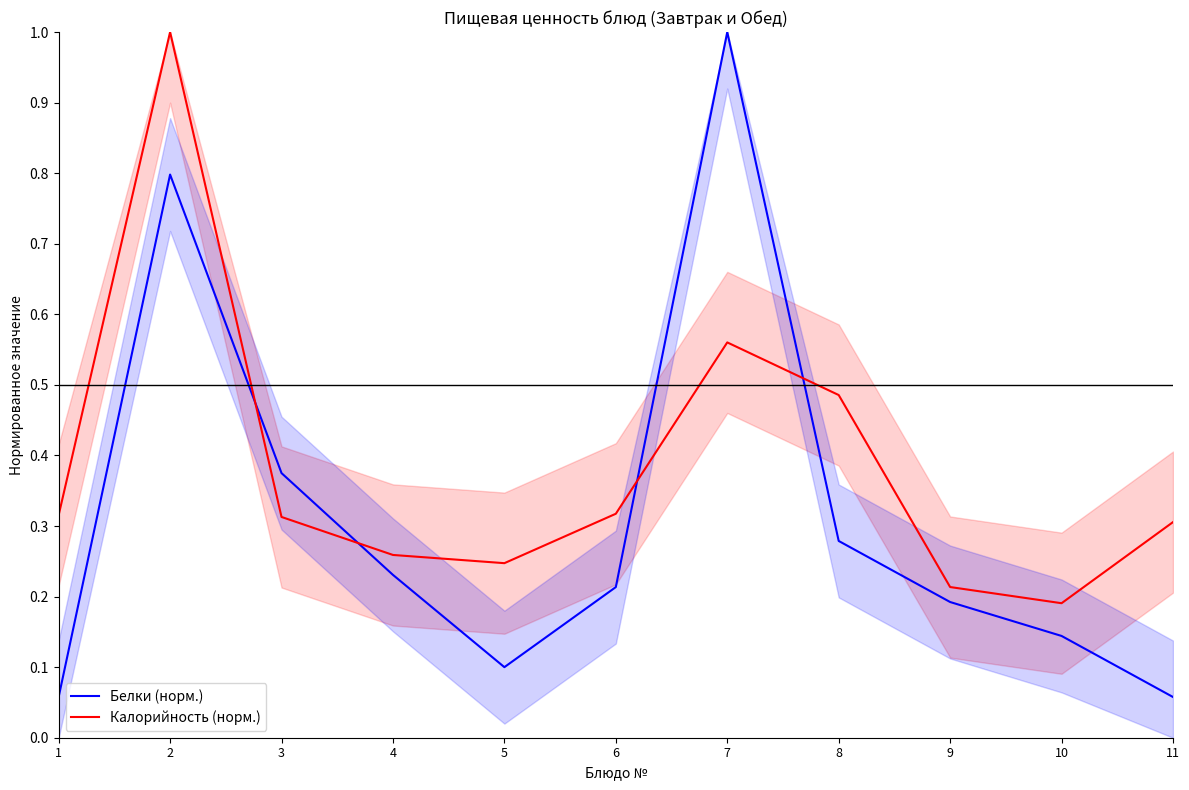

Is the value of Белки (норм.) at 3 greater than the value of Калорийность (норм.) at 8?

No